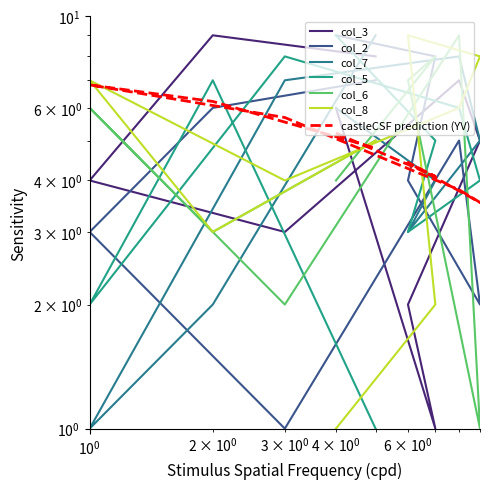

What is the label of the 7th point from the right?

6